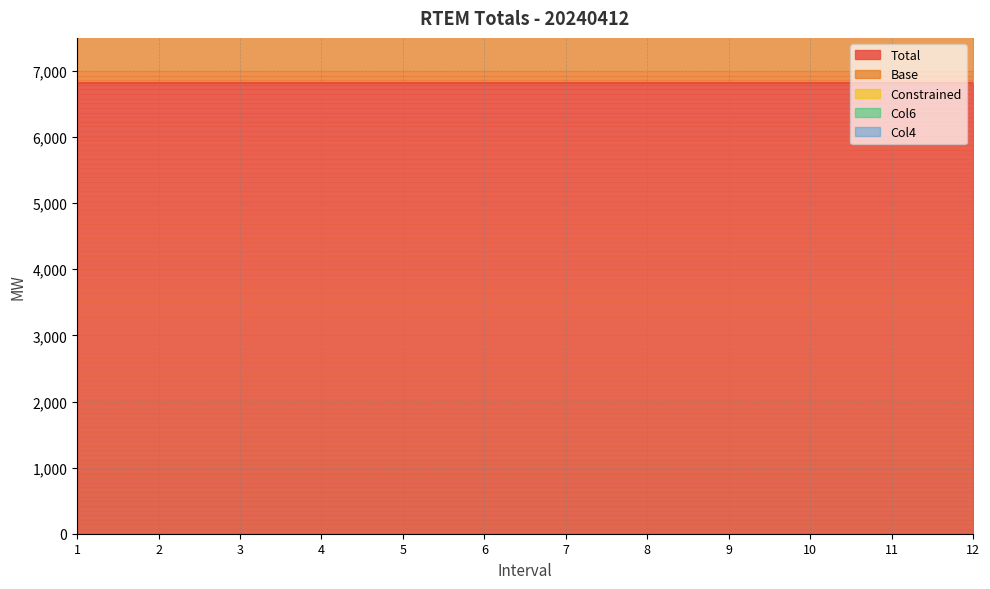

Where is Col6 nearest to the value 48?

1